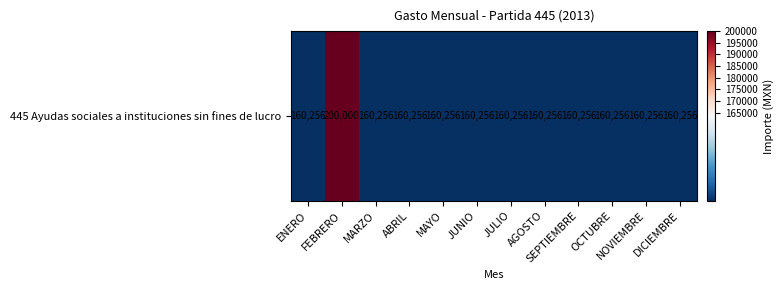

What is the smallest value displayed?

160255.6